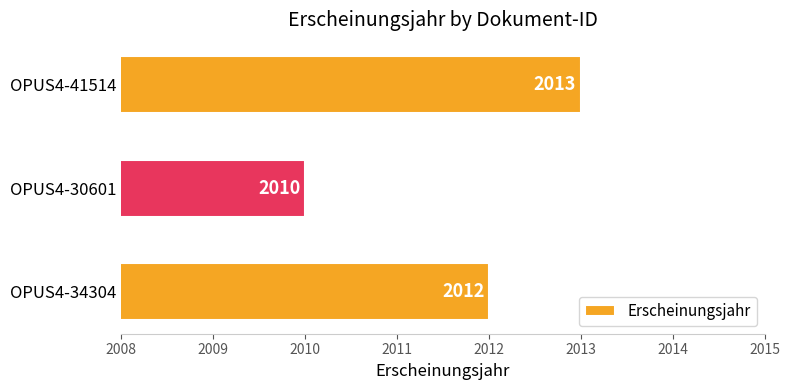

List the labels in order of value, largest first.

OPUS4-41514, OPUS4-34304, OPUS4-30601